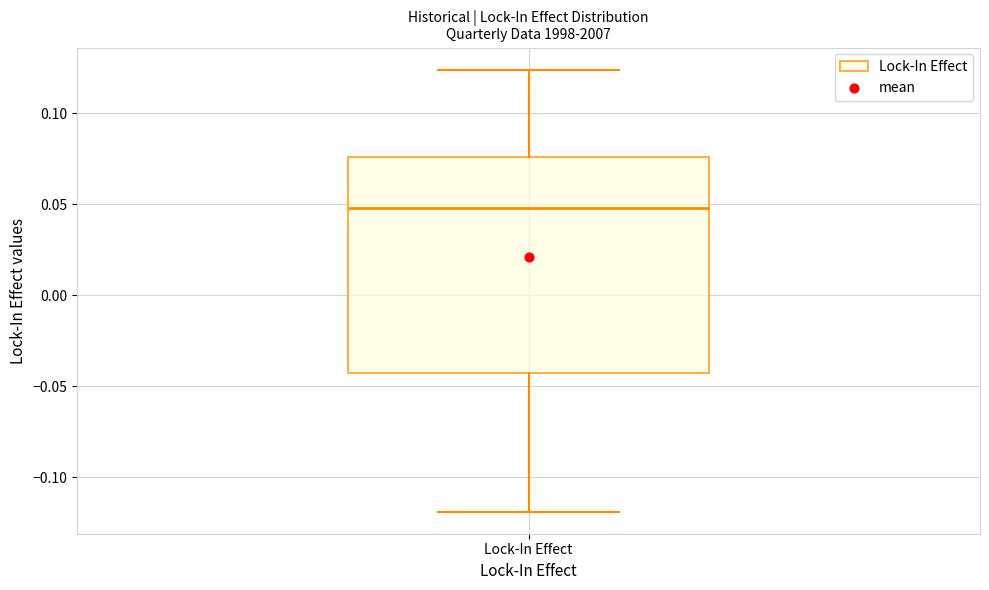

Where does the upper whisker of the box for Lock-In Effect end on the y-axis? The values are not printed on the chart, so give them approximately, as read against the axis.

0.125